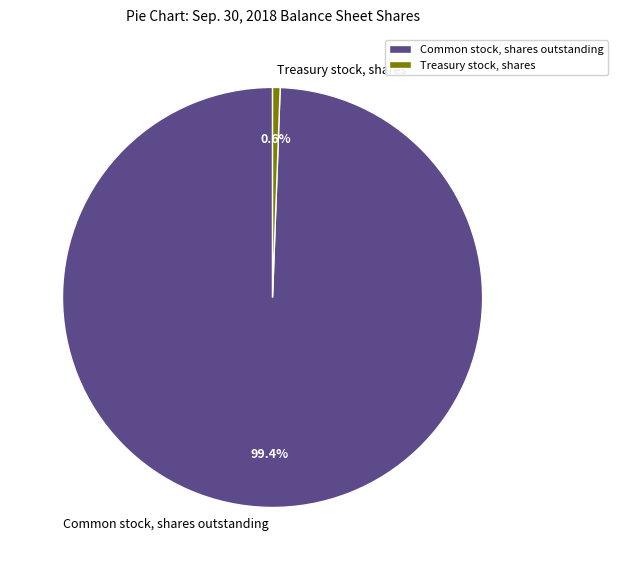

To the nearest percent, what portion does Common stock, shares outstanding represent?

99%